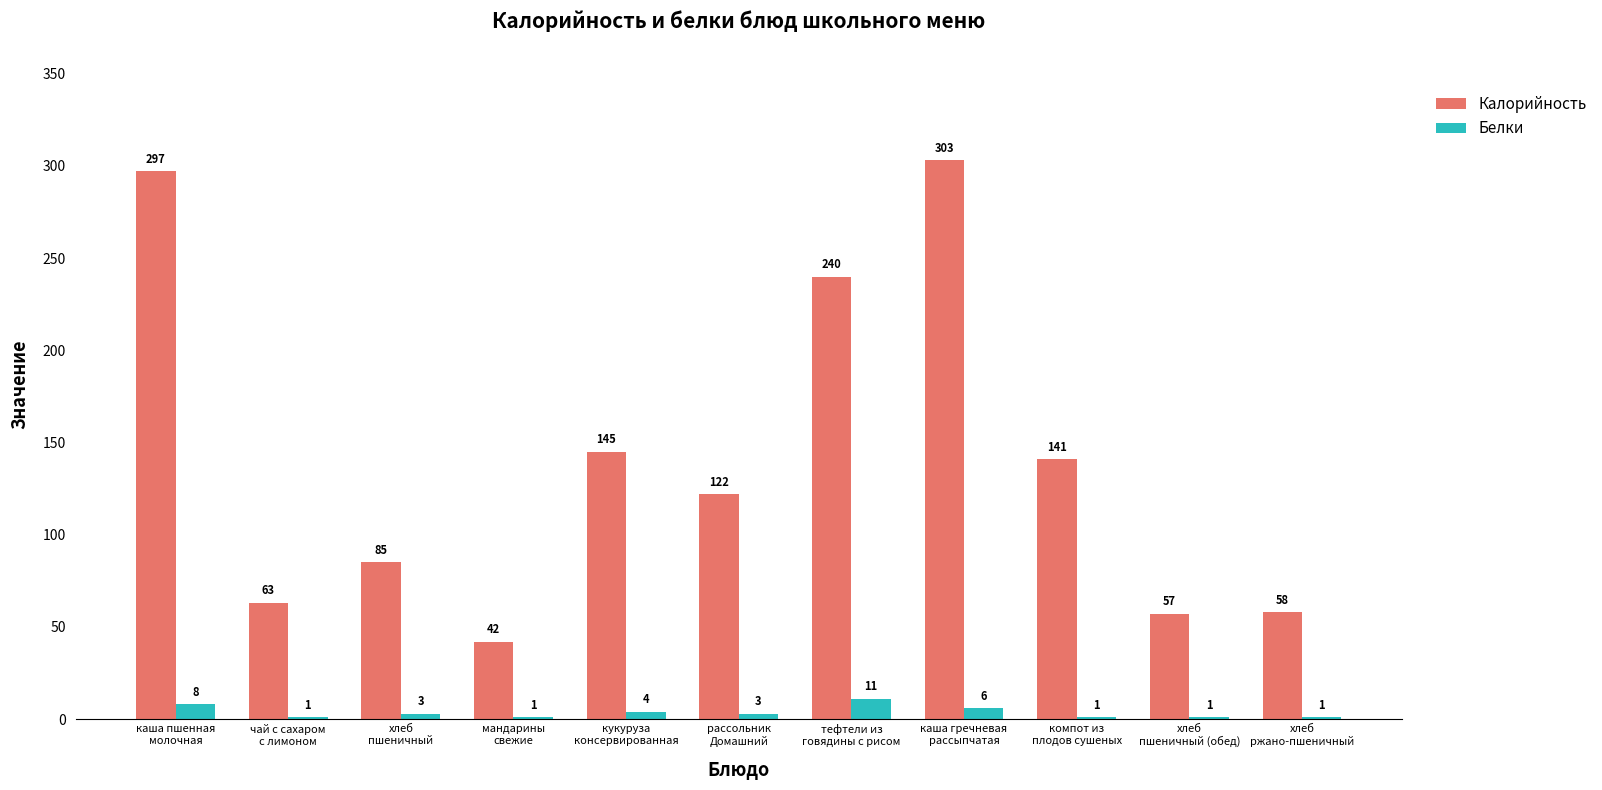

The Белки series shows 3 at рассольник
Домашний. True or false?

True